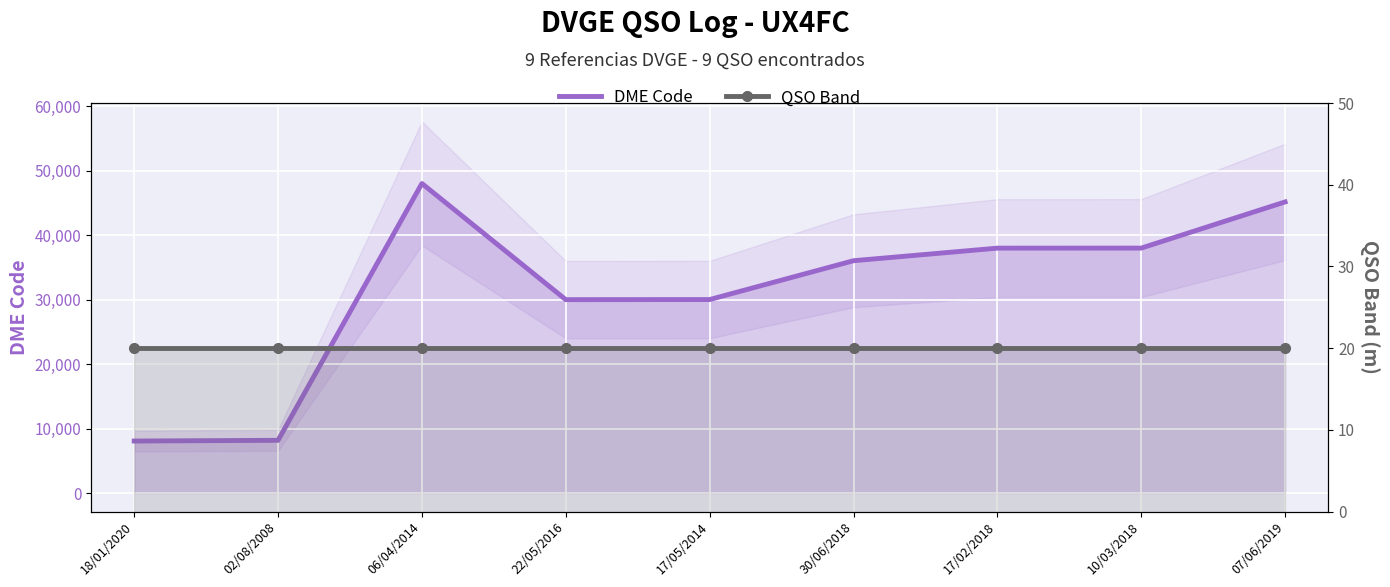

True or false: DME Code has more than 0 points higher than both neighbors.

True